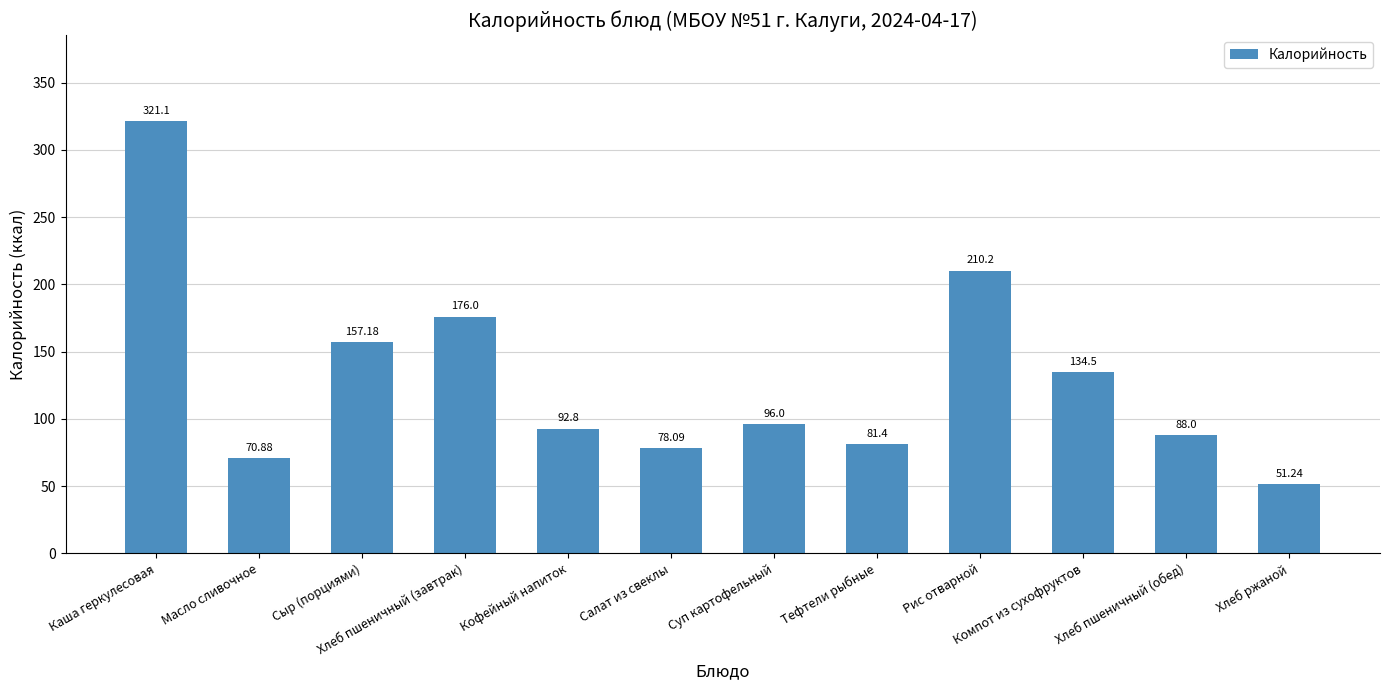

Reading left to right, list all the values displayed in this chart.

Каша геркулесовая=321.1	Масло сливочное=70.9	Сыр (порциями)=157.2	Хлеб пшеничный (завтрак)=176.0	Кофейный напиток=92.8	Салат из свеклы=78.1	Суп картофельный=96.0	Тефтели рыбные=81.4	Рис отварной=210.2	Компот из сухофруктов=134.5	Хлеб пшеничный (обед)=88.0	Хлеб ржаной=51.2